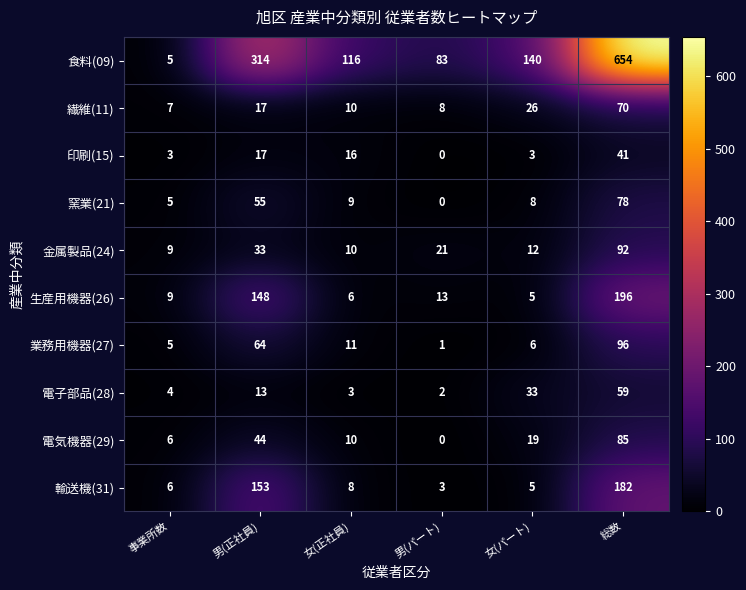

What is the approximate value of 繊維(11) at 男(パート)?

8